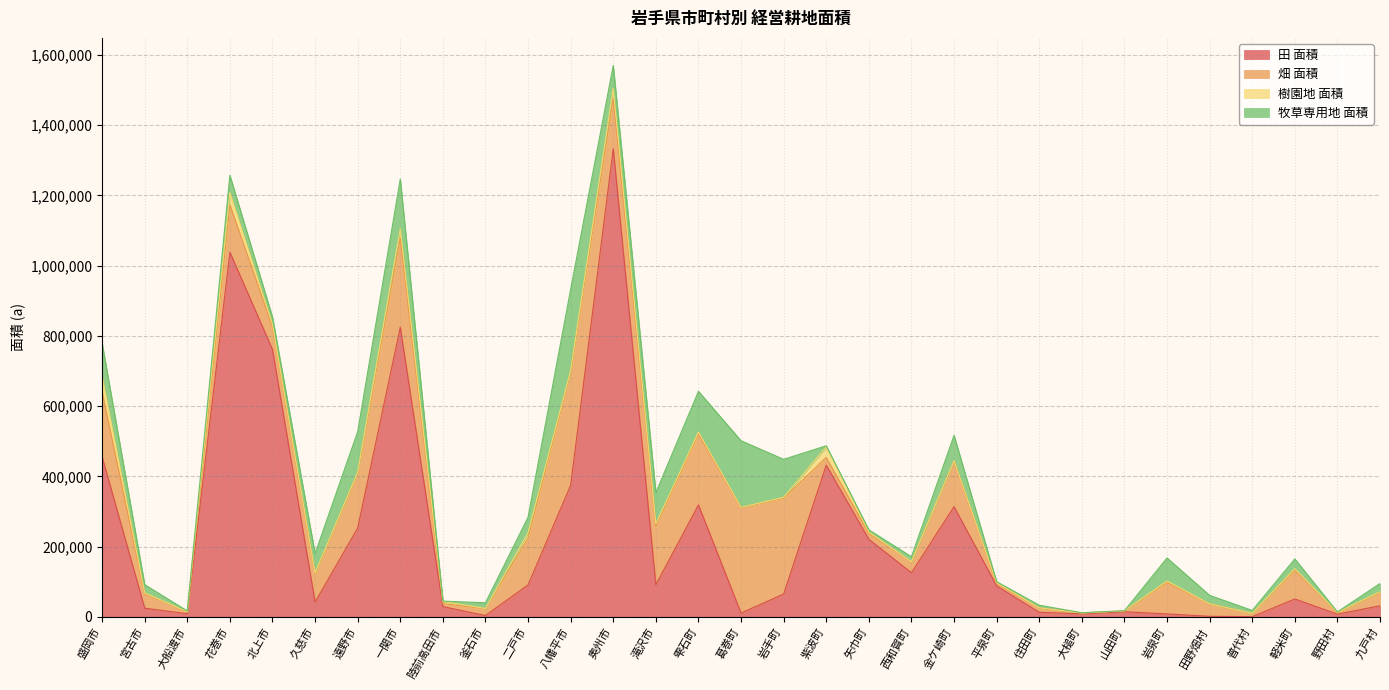

What is the label of the 12th point from the left?

八幡平市